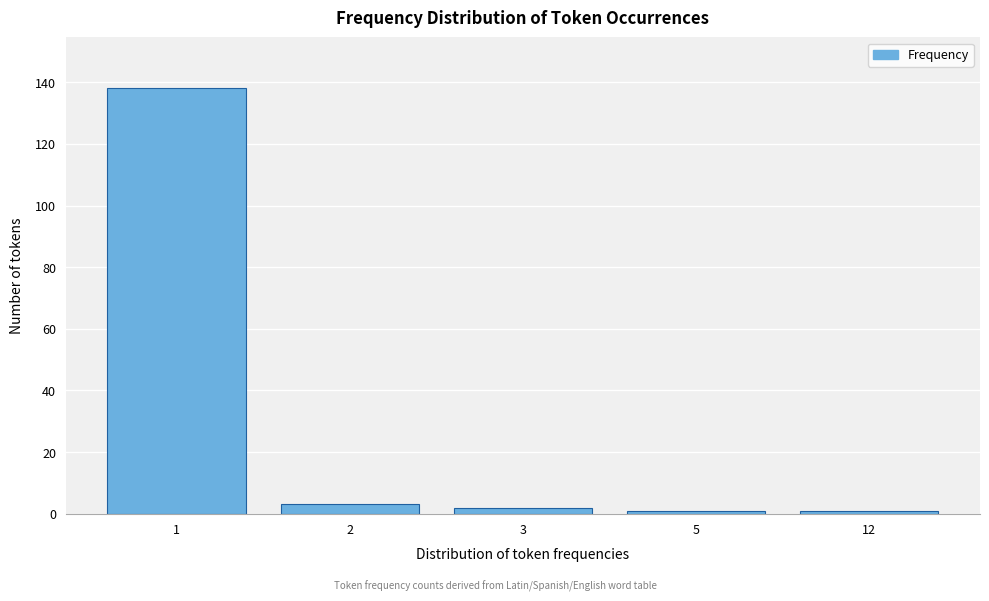

Reading left to right, transcribe all the data shown in this chart.

138	3	2	1	1